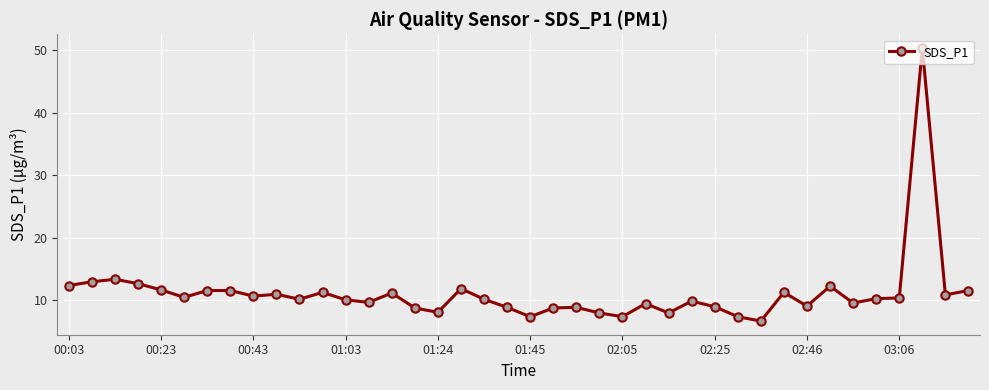

What is the value of the 16th point from the left?

8.7